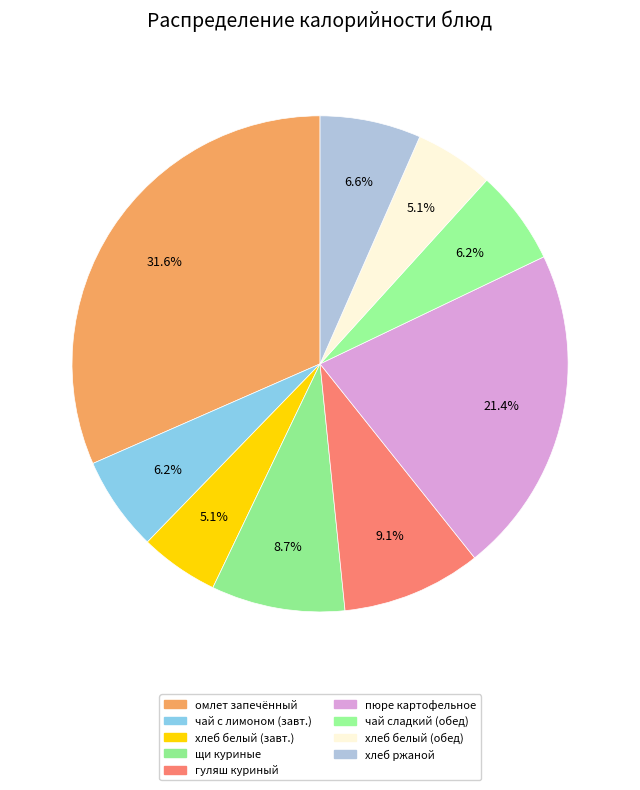

Count the number of slices in the pie.

9